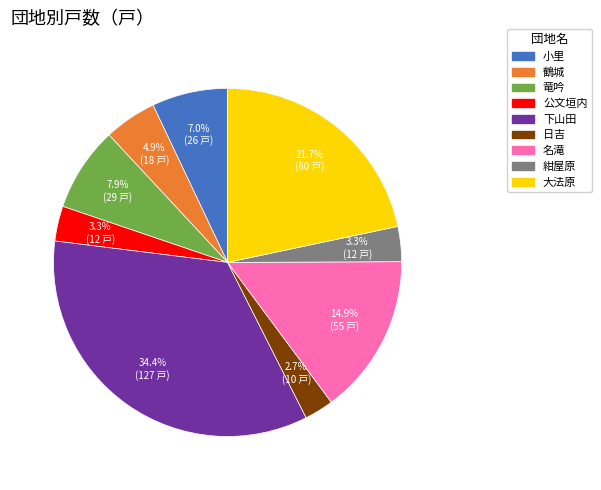

Does any single category account for the majority?

No